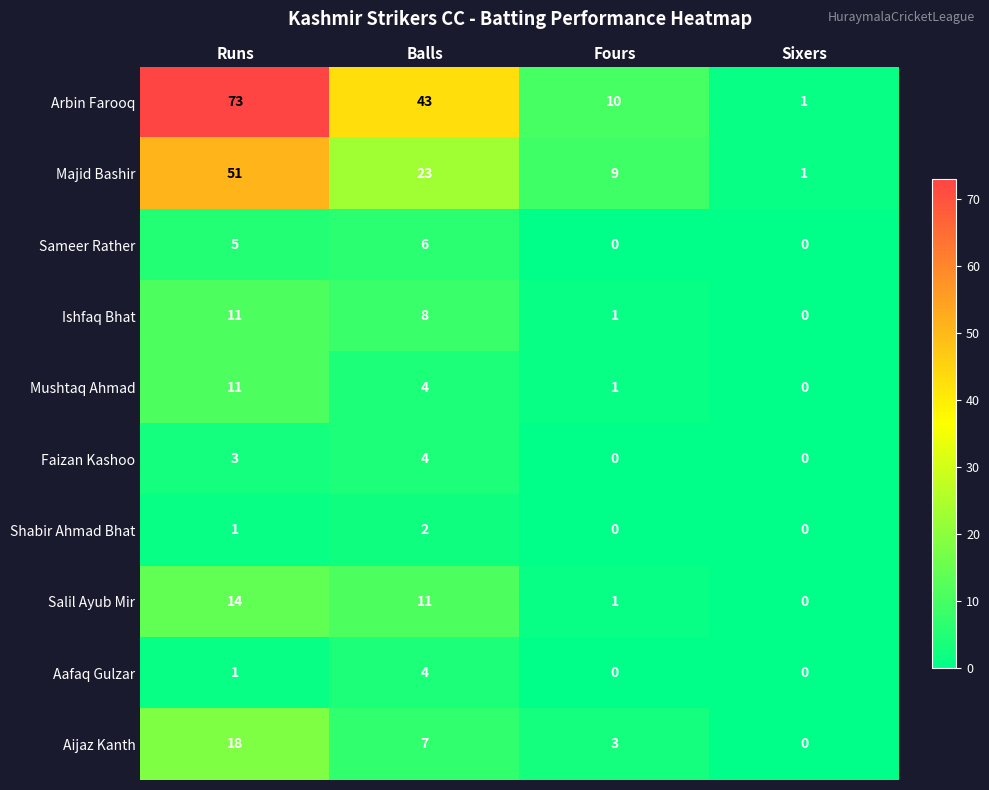

How many data points does each series have?

4